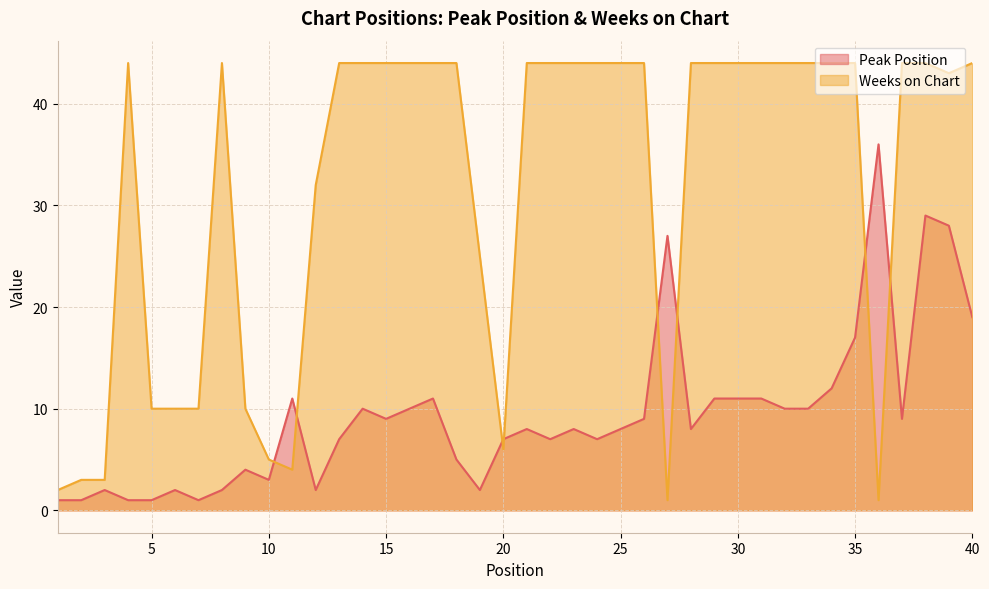

At which label is Peak Position closest to 18?

35